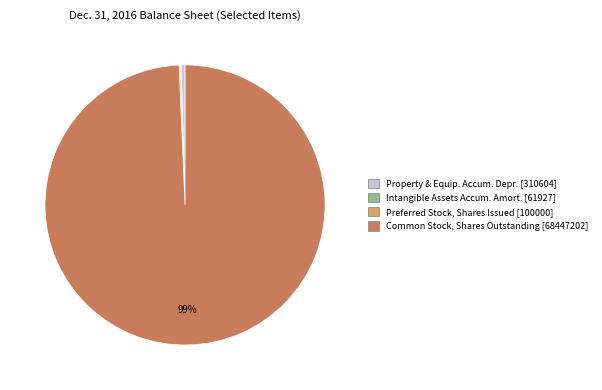

To the nearest percent, what is the average slice percentage?

25%